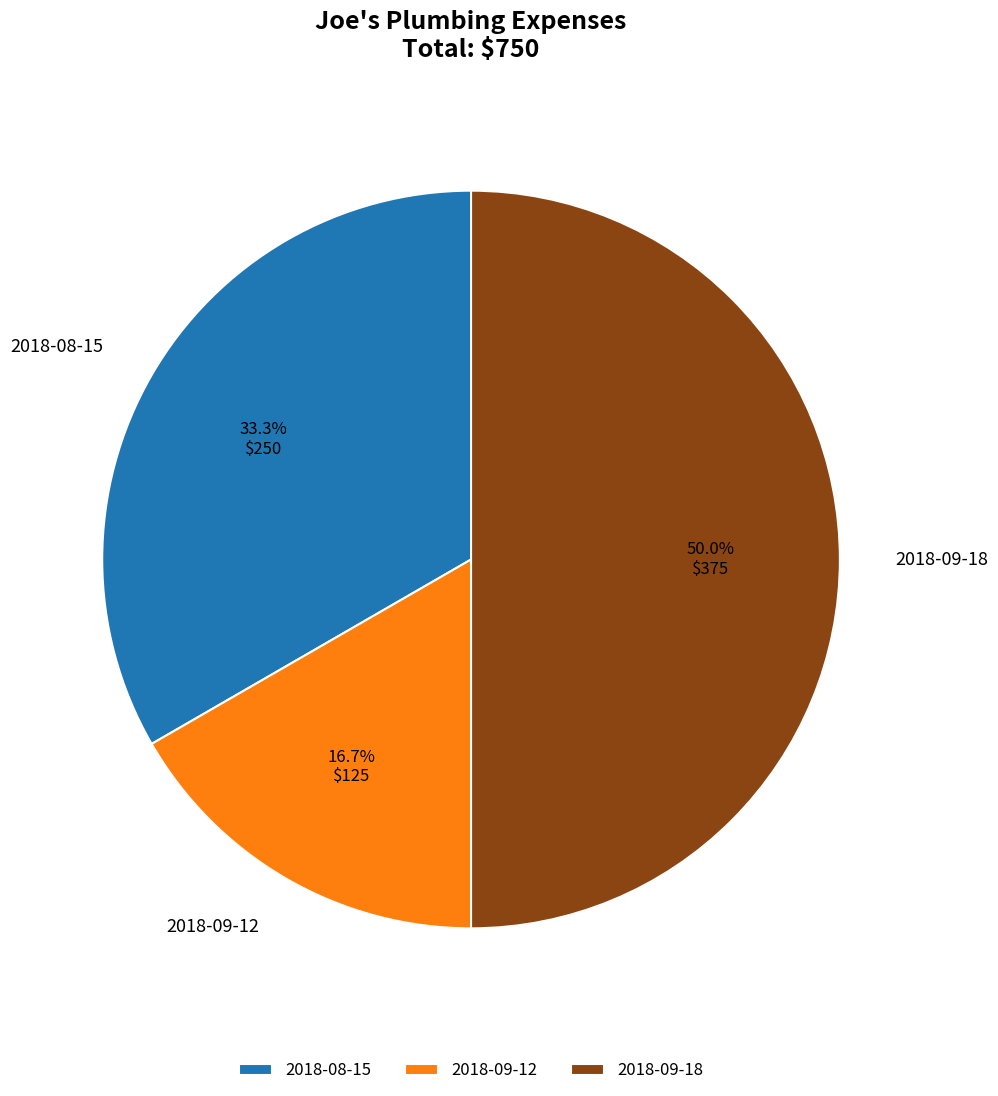

Is it true that 2018-09-12 is 17% of the pie?

True